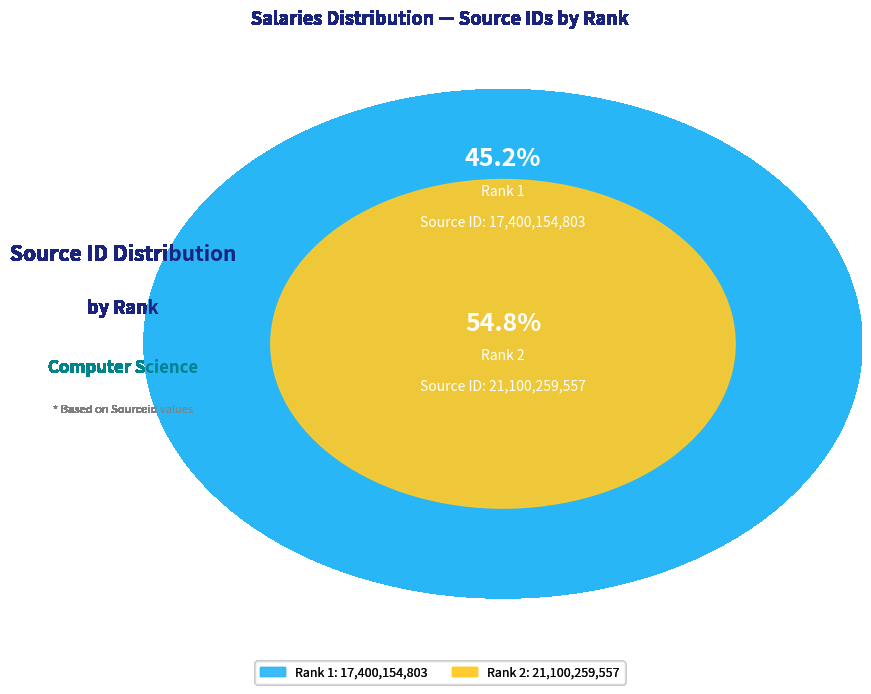

To the nearest percent, what is the combined percentage of Rank 2 and Rank 1?

100%